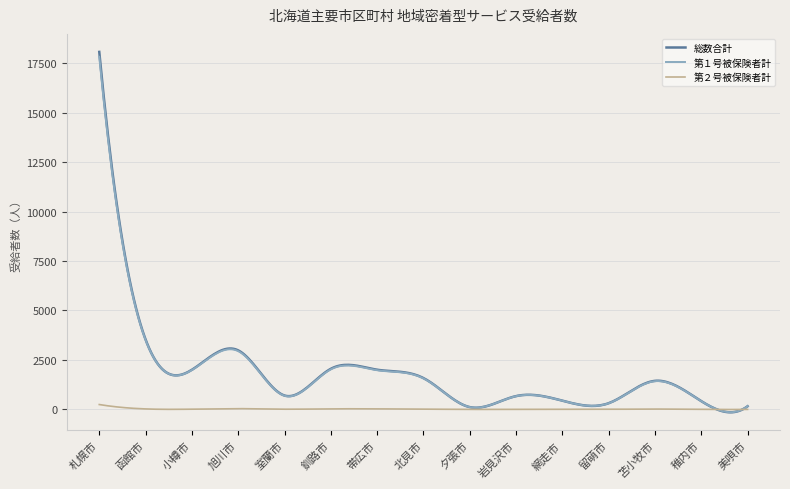

How many lines are shown in the chart?

3